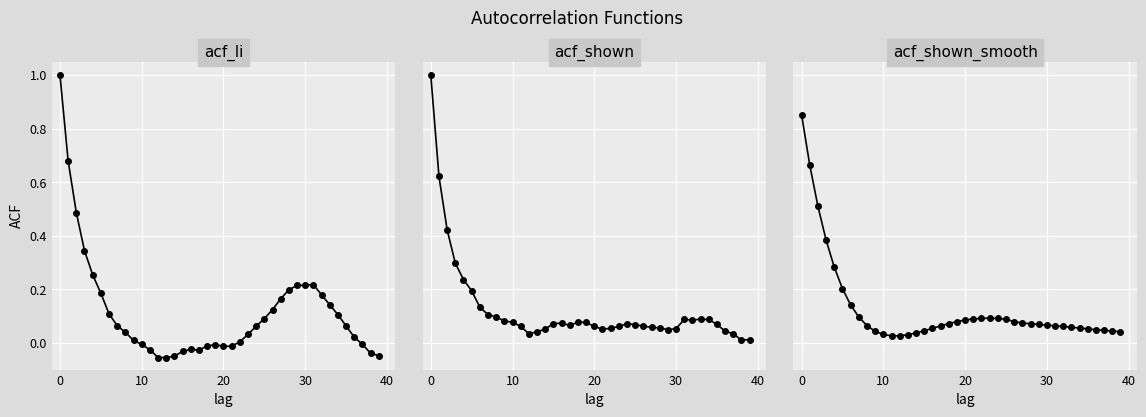

Reading right to left, list all the values displayed in this chart.

acf_li: -0.0	-0.0	-0.0	0.0	0.1	0.1	0.1	0.2	0.2	0.2	0.2	0.2	0.2	0.1	0.1	0.1	0.0	0.0	-0.0	-0.0	-0.0	-0.0	-0.0	-0.0	-0.0	-0.1	-0.1	-0.1	-0.0	-0.0	0.0	0.0	0.1	0.1	0.2	0.3	0.3	0.5	0.7	1.0
acf_shown: 0.0	0.0	0.0	0.0	0.1	0.1	0.1	0.1	0.1	0.1	0.0	0.1	0.1	0.1	0.1	0.1	0.1	0.1	0.1	0.1	0.1	0.1	0.1	0.1	0.1	0.1	0.0	0.0	0.1	0.1	0.1	0.1	0.1	0.1	0.2	0.2	0.3	0.4	0.6	1.0
acf_shown_smooth: 0.0	0.0	0.0	0.0	0.1	0.1	0.1	0.1	0.1	0.1	0.1	0.1	0.1	0.1	0.1	0.1	0.1	0.1	0.1	0.1	0.1	0.1	0.1	0.1	0.0	0.0	0.0	0.0	0.0	0.0	0.0	0.1	0.1	0.1	0.2	0.3	0.4	0.5	0.7	0.9